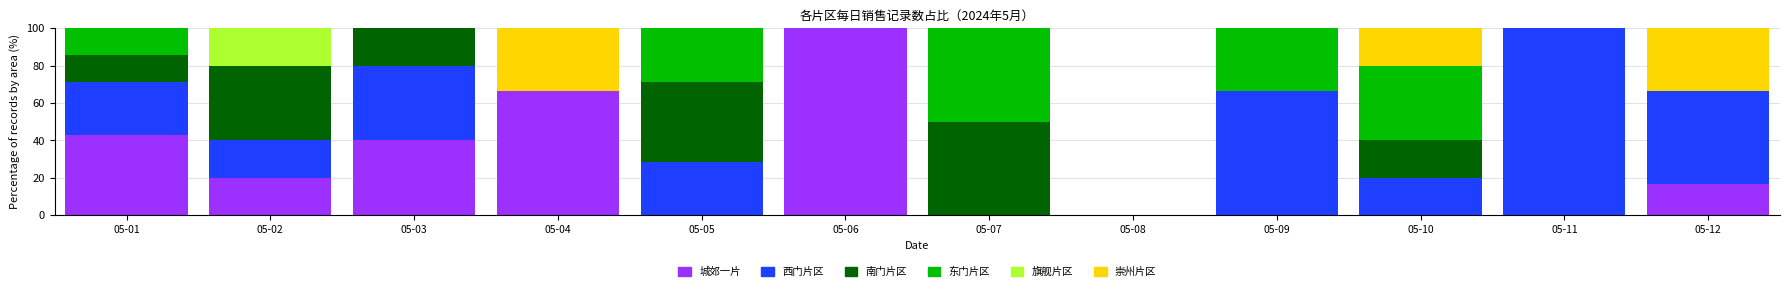

Is it true that 城郊一片 equals 0.0 at 05-08?

True